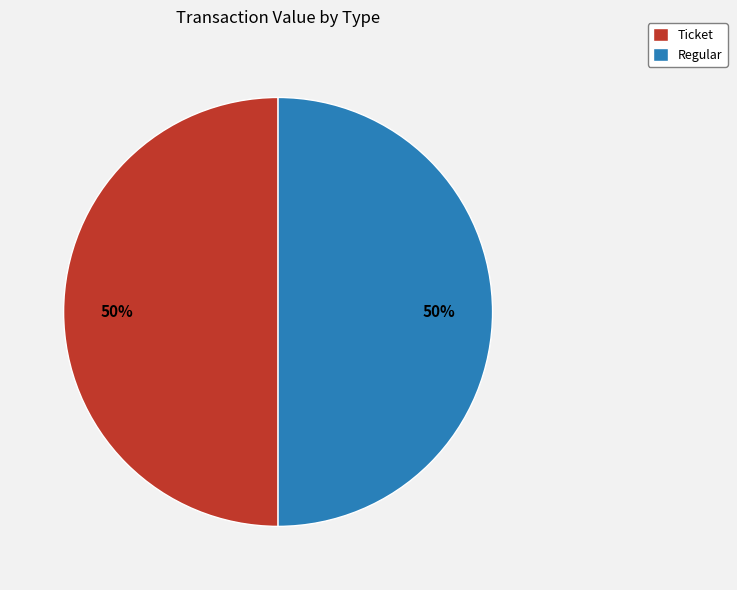

Approximately how many times larger is the value at Regular compared to Ticket?

1.0